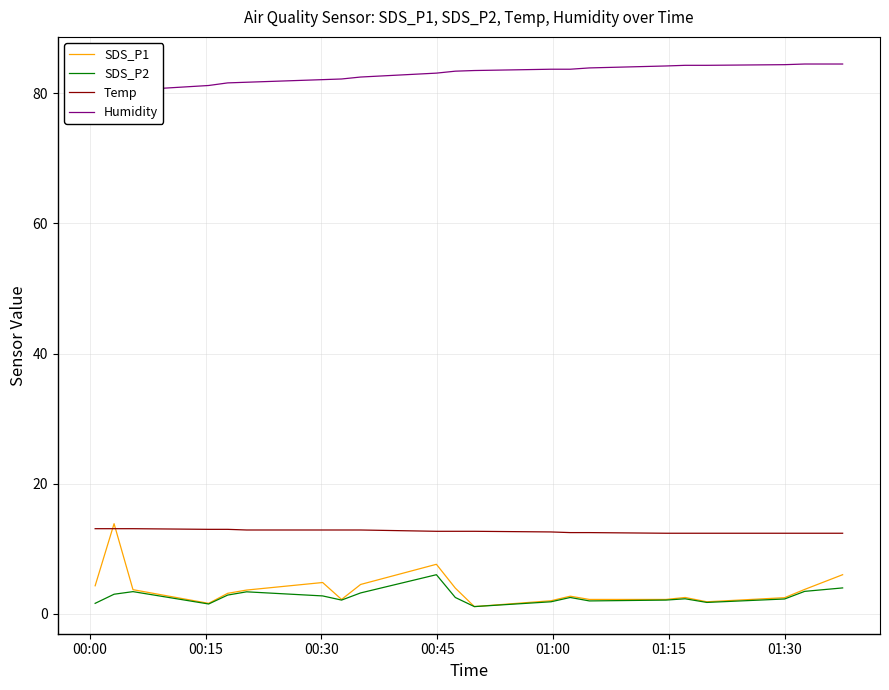

What is the highest value of the Temp series?

13.1